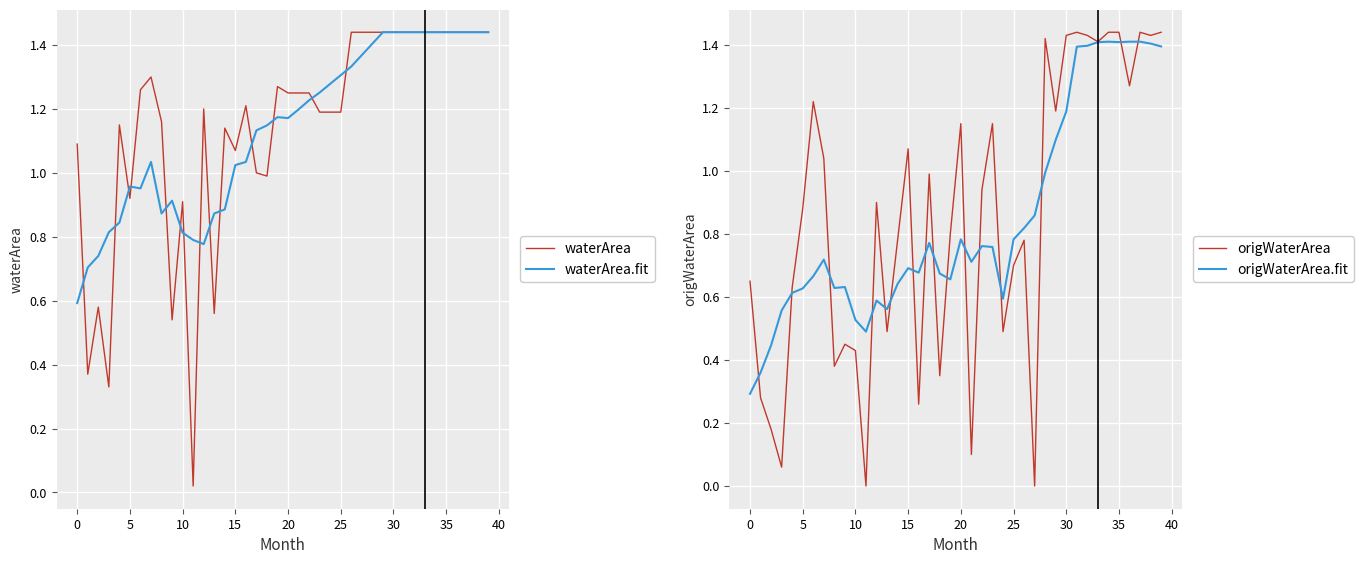

The value of waterArea at 32 is 0.9. True or false?

False